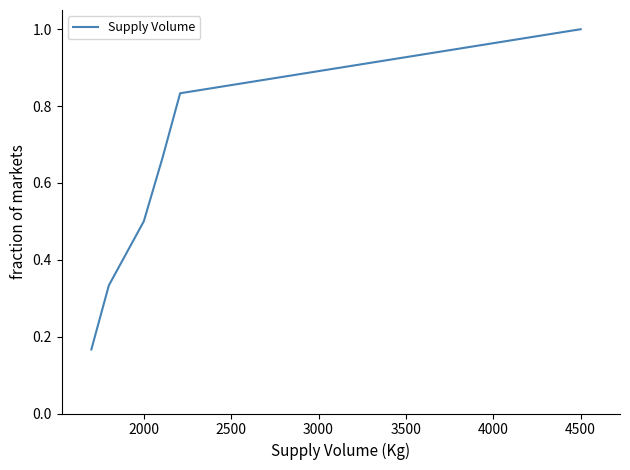

True or false: there are more than 0 points higher than both neighbors.

False